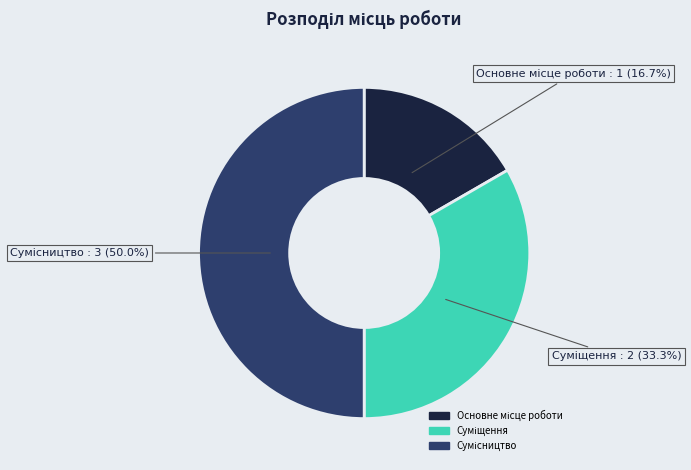

What percentage do Сумісництво and Основне місце роботи together represent?

66.7%